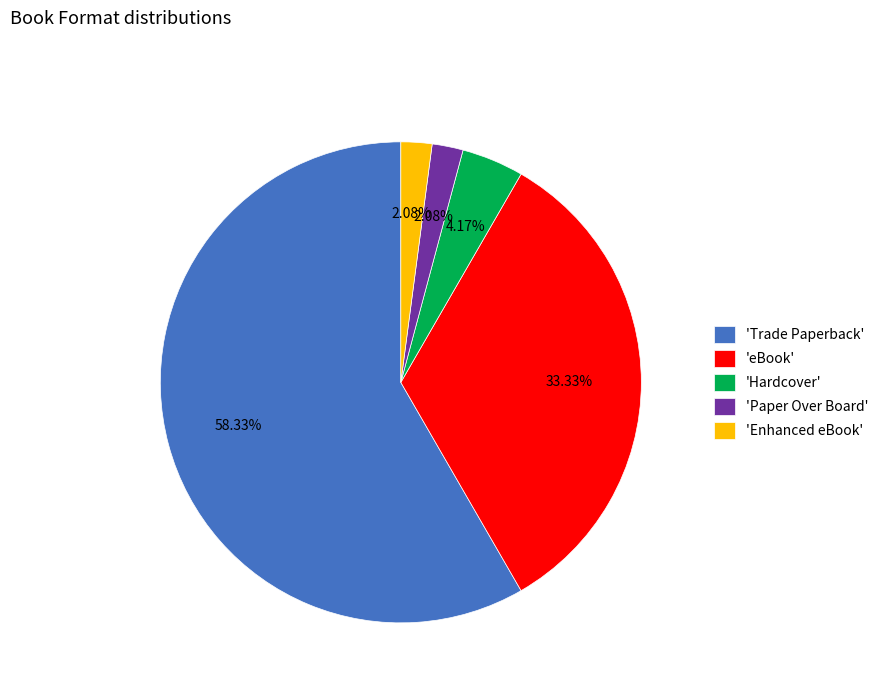

What is the largest slice in the pie chart?

'Trade Paperback'